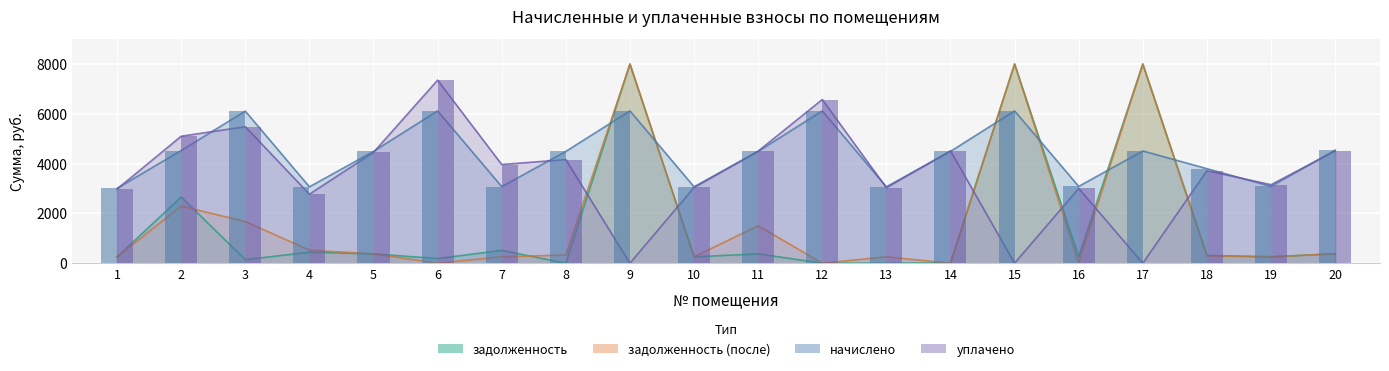

What is the total value across all series at 10?

6108.7